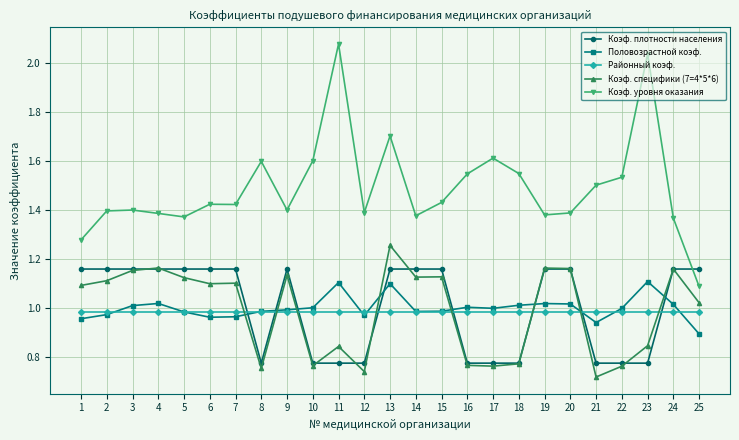

Where does the Коэф. специфики (7=4*5*6) series first go above 1?

1